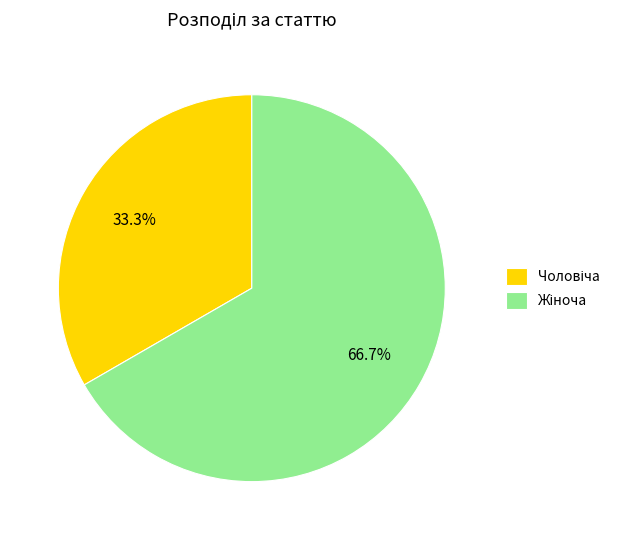

Is there any slice that represents more than half of the pie?

Yes